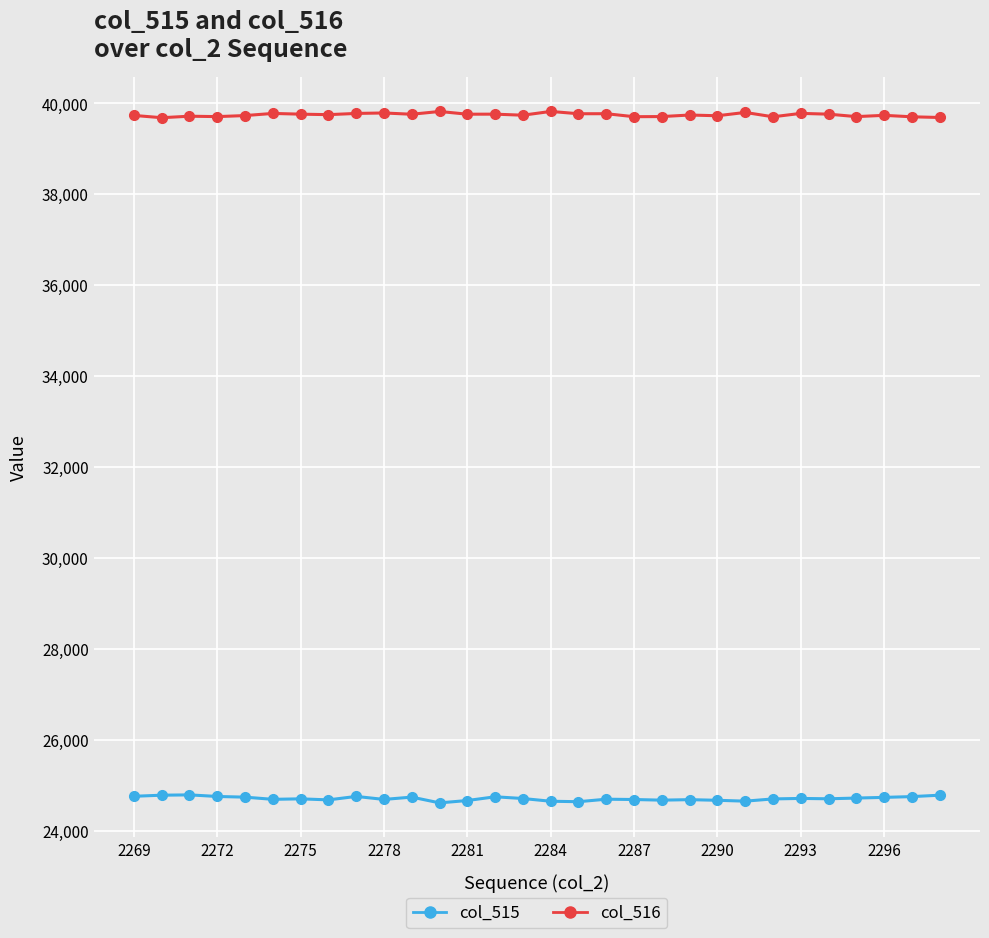

What is the sum of all col_515 values?

741409